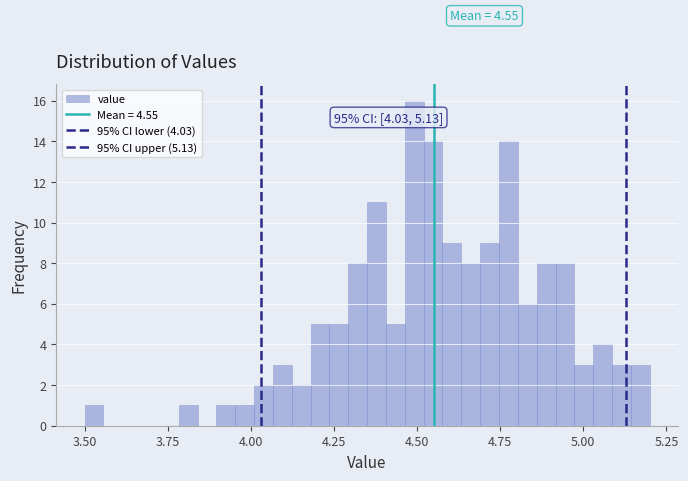

Read against the x-axis, roughly where is the centre of the tallest bar?

4.50